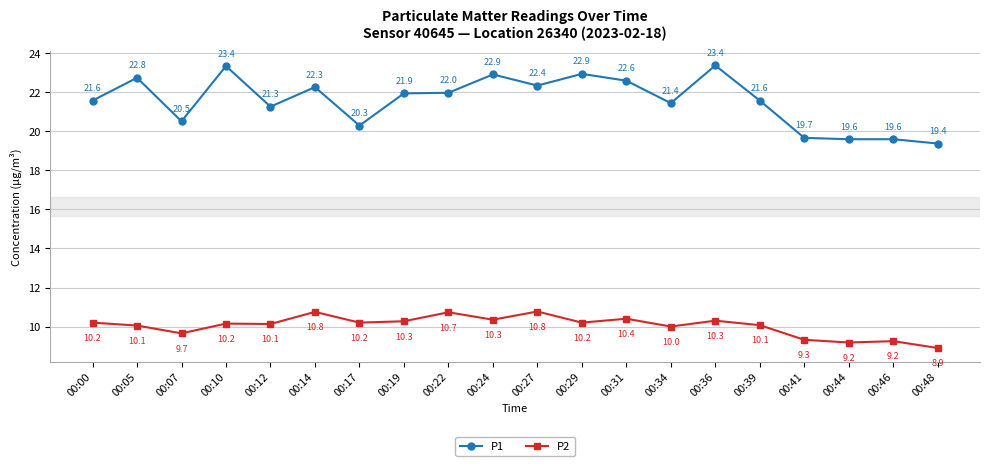

What is the sum of all P2 values?

200.9